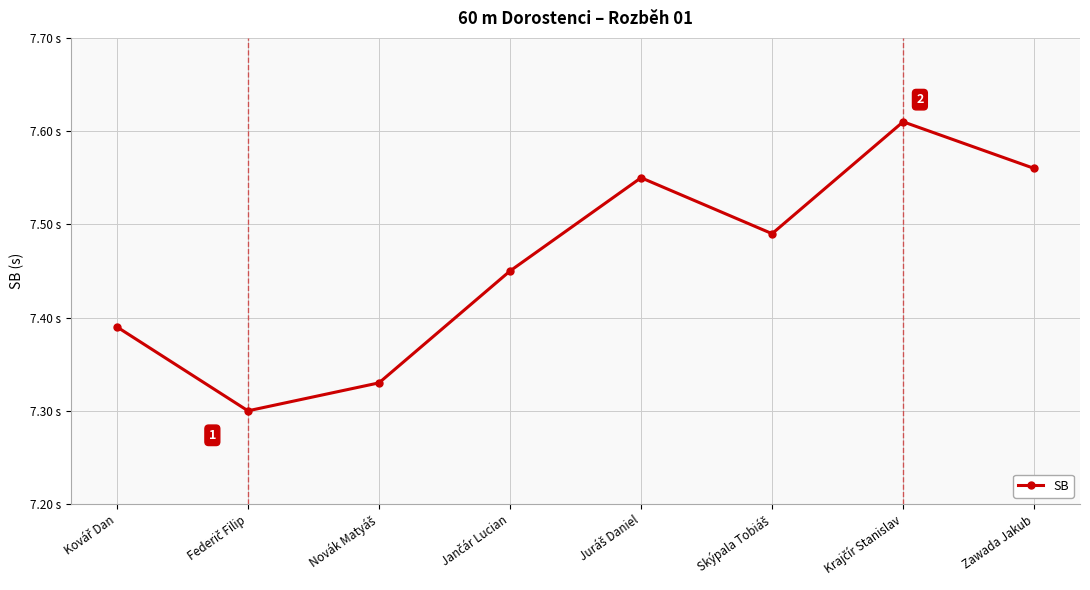

What is the value of the 3rd point from the left?

7.3